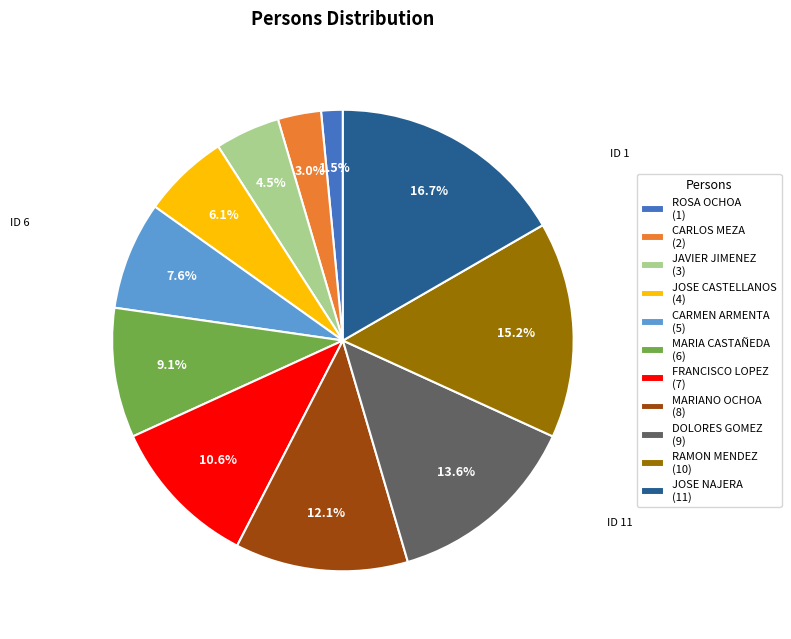

Does ROSA OCHOA (1) account for over 50% of the chart?

No